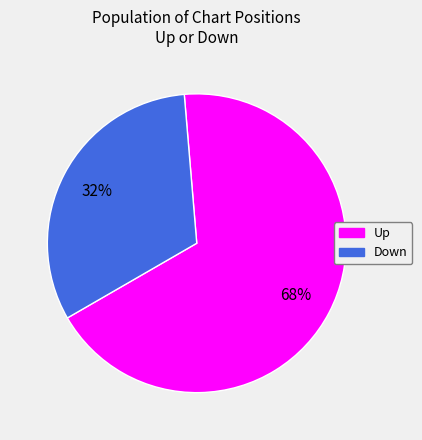

To the nearest percent, what is the difference between the largest and smallest slice percentages?

36%